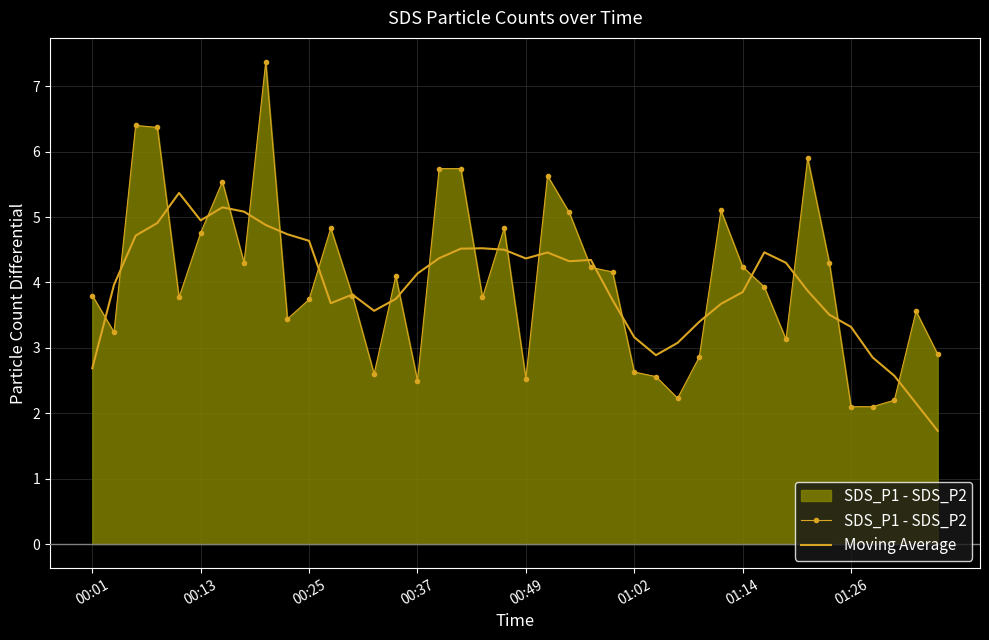

What is the highest value of the Moving Average series?

5.4